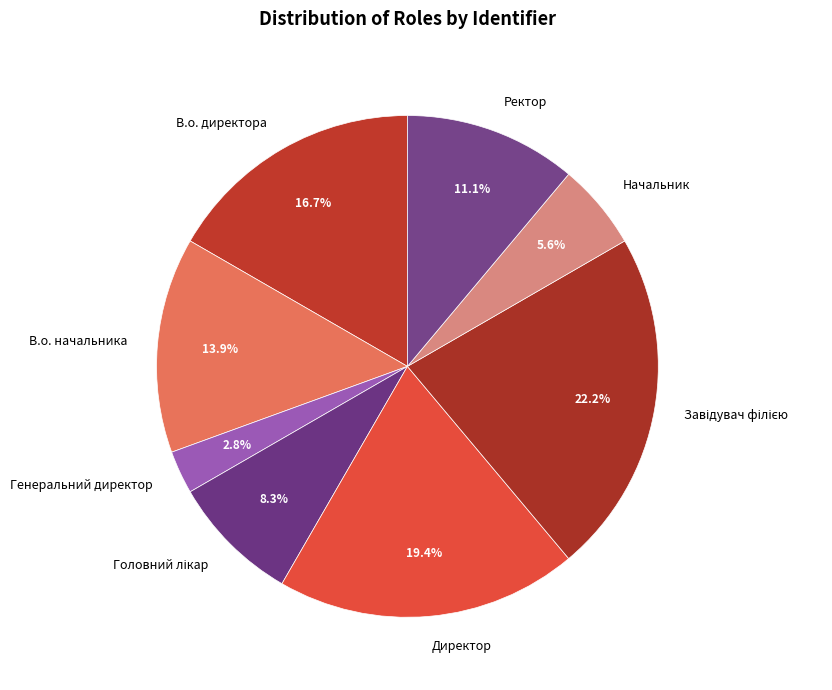

How many segments does this pie chart have?

8